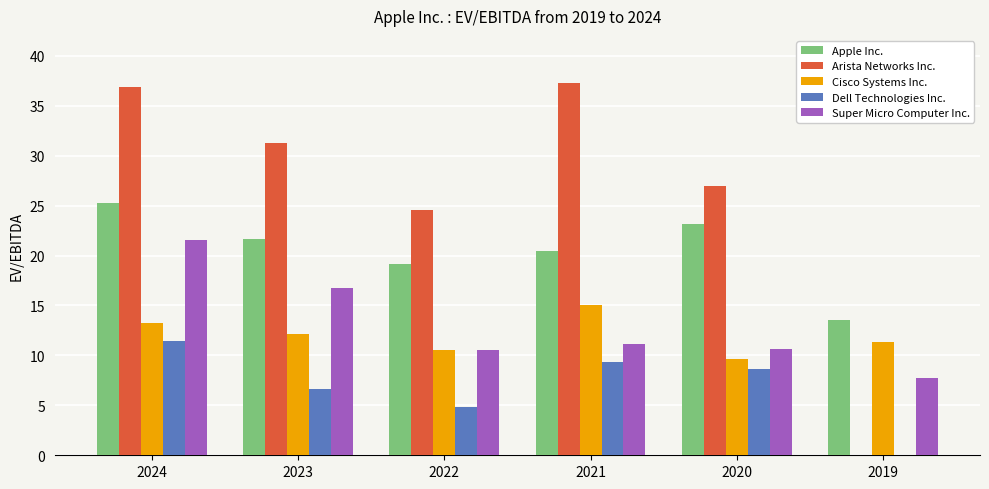

Which series changed the most between 2022 and 2021?

Arista Networks Inc.